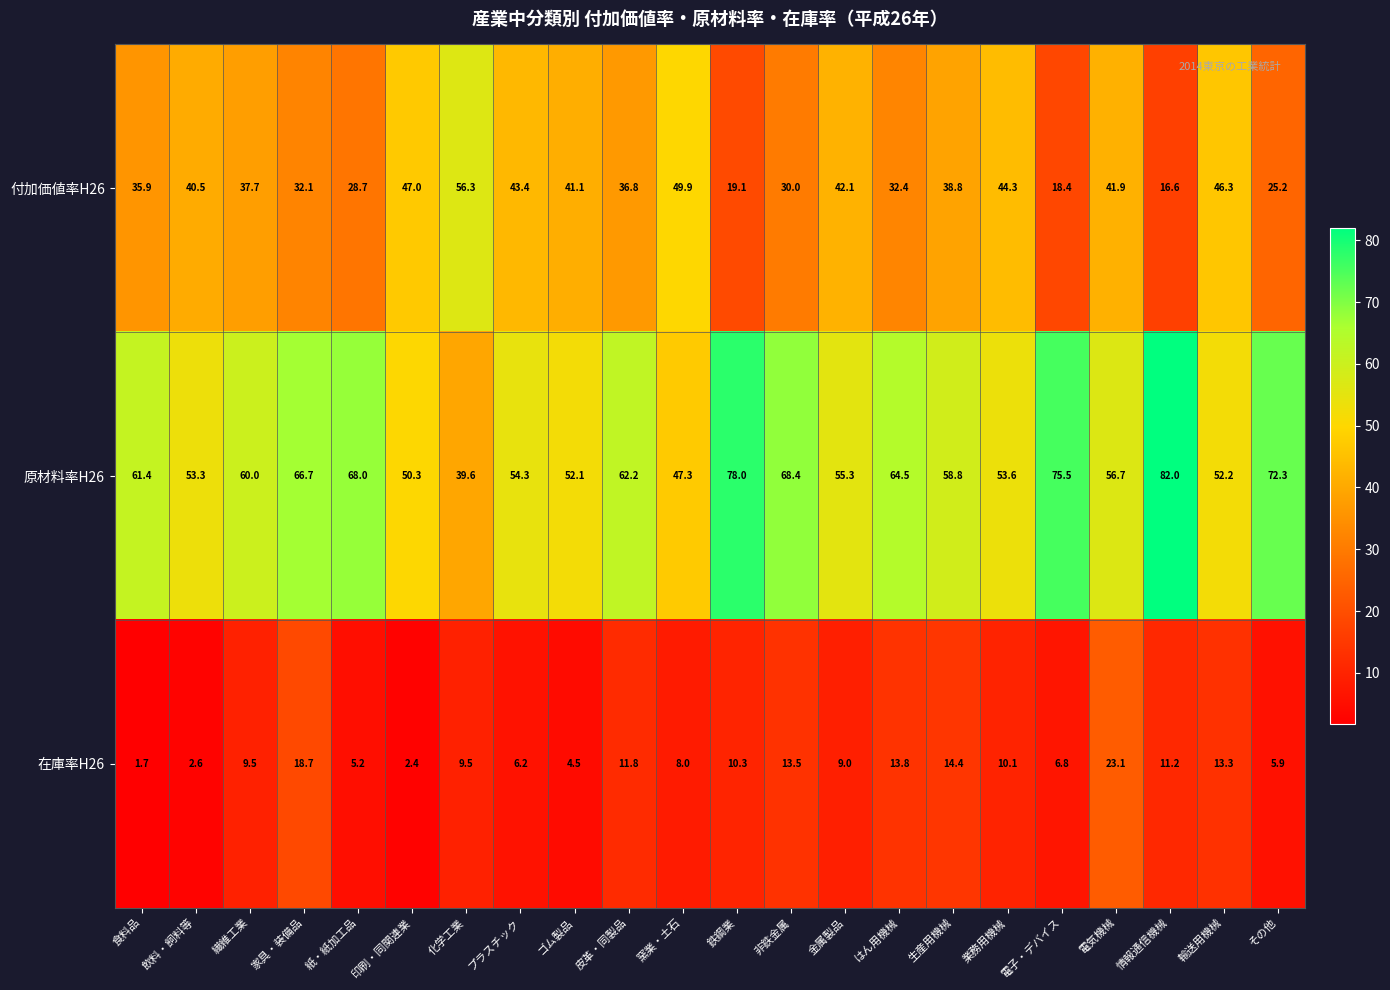

How many series are shown in this chart?

3